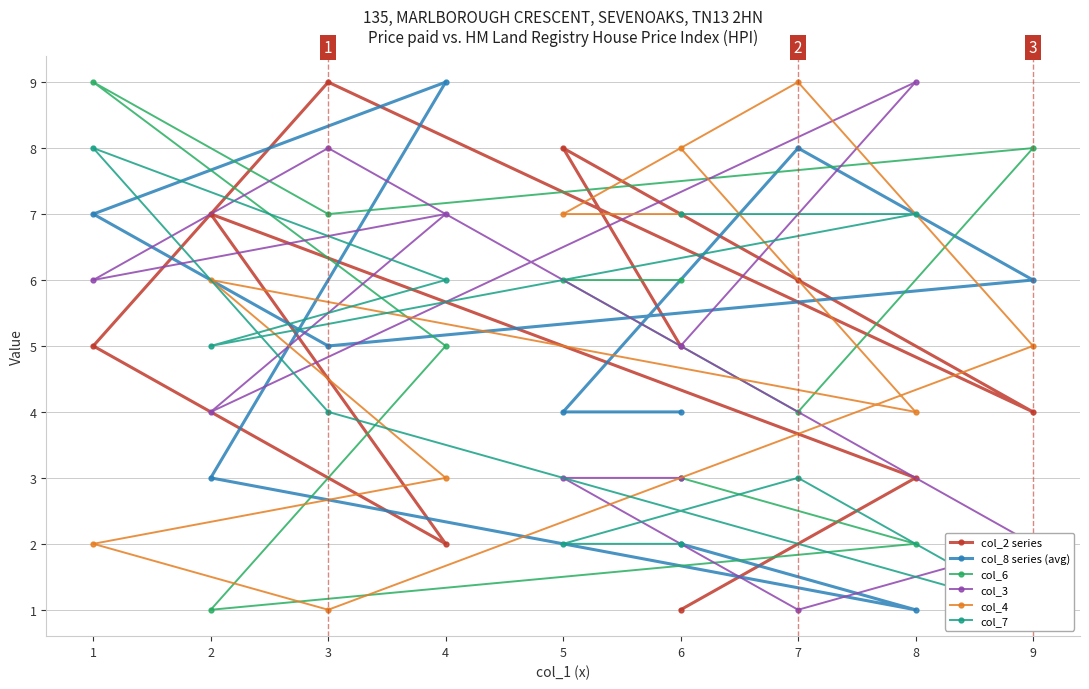

What is the difference between the highest and lowest values at 7?

8